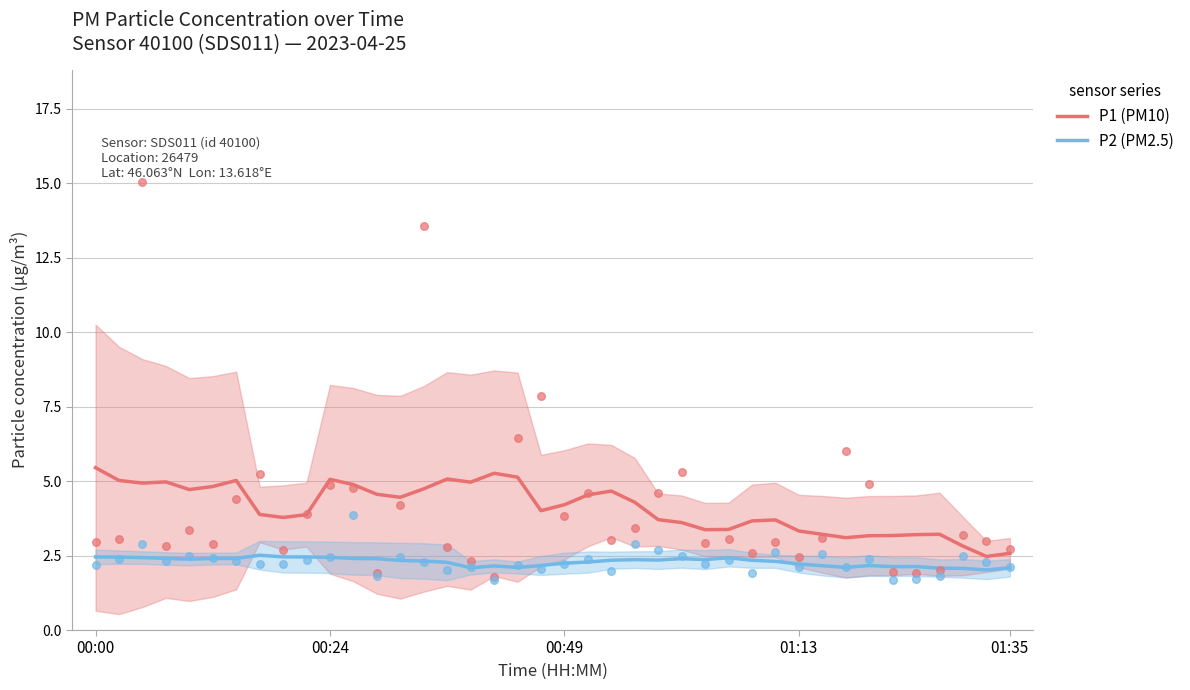

At which category is the sum across all series the highest?

00:00